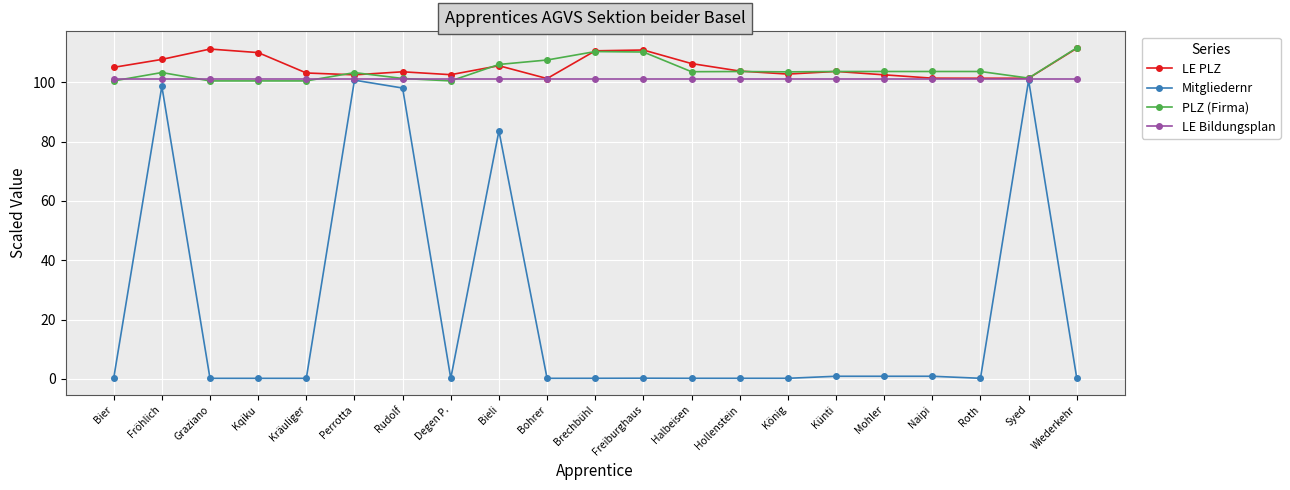

What is the greatest value displayed?

111.7